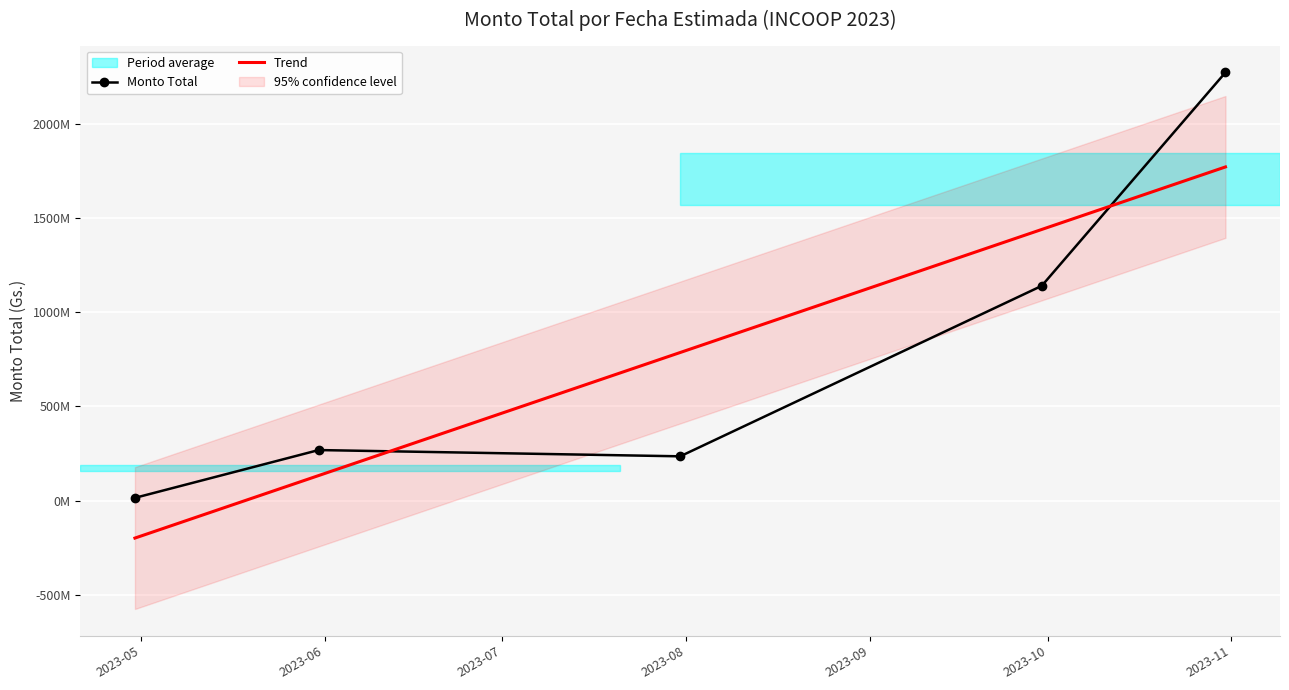

Which series ends up on top after the final intersection of Monto Total and Trend?

Monto Total